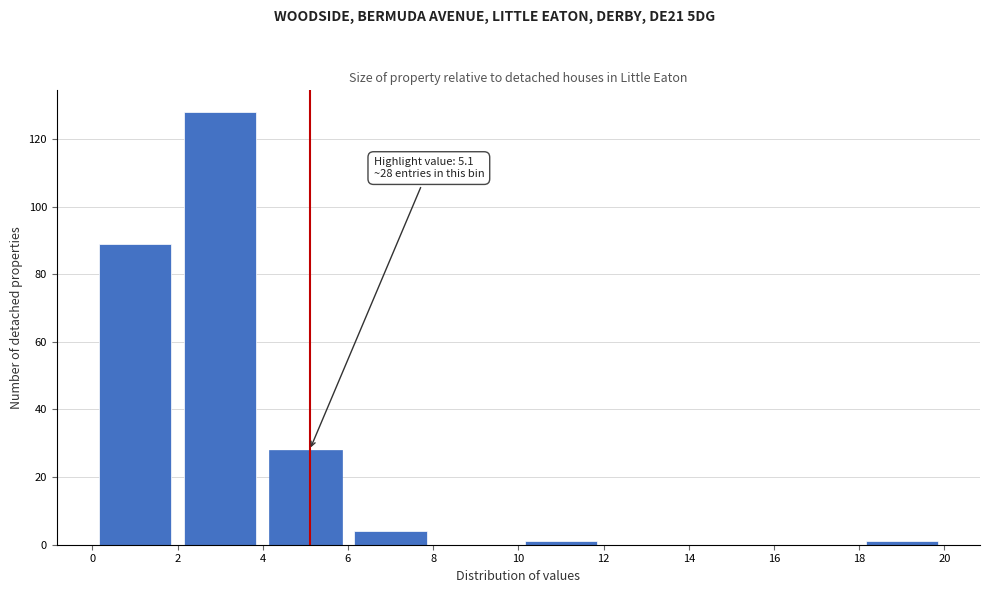

Over which range of the x-axis is the bar tallest?

2 to 4